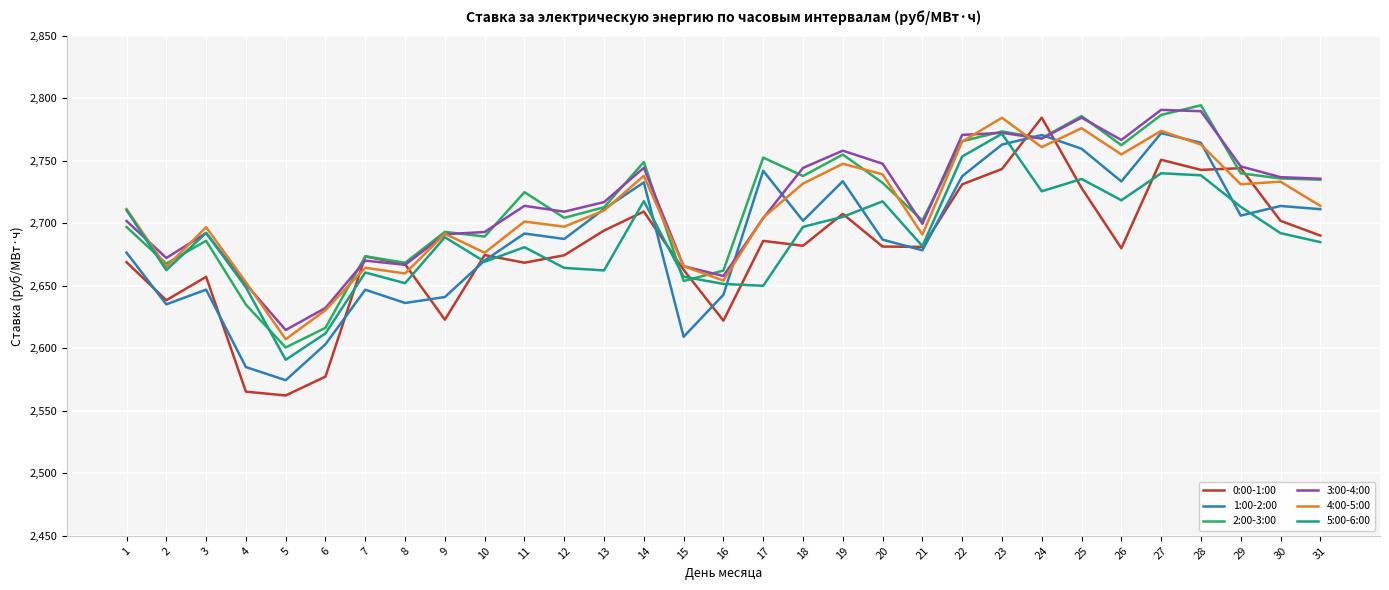

What is the sum of the 0:00-1:00 values at 7 and 23?

5416.8